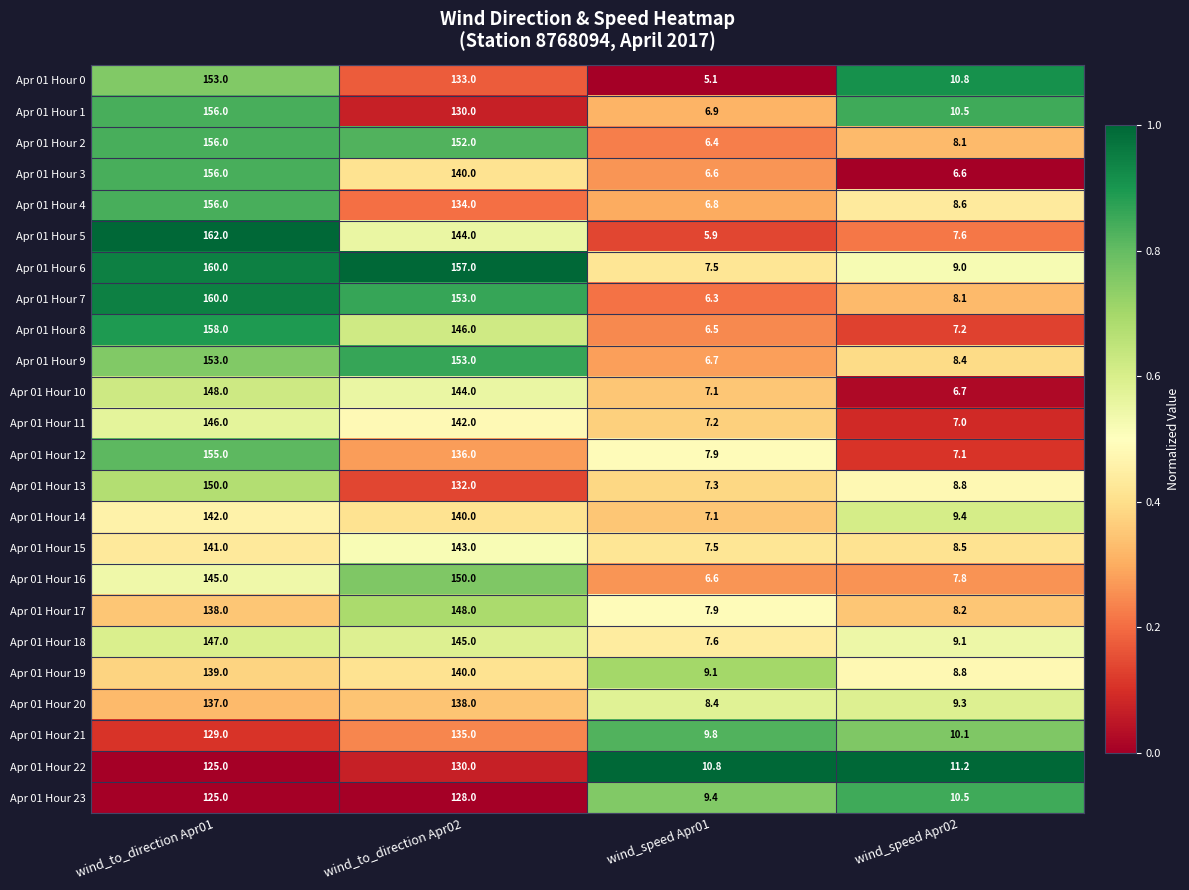

What is the sum of the Apr 01 Hour 5 values at wind_to_direction Apr01 and wind_speed Apr02?

169.6